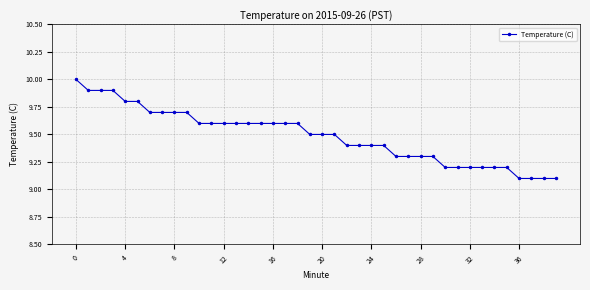

What is the value of the 20th point from the left?

9.5